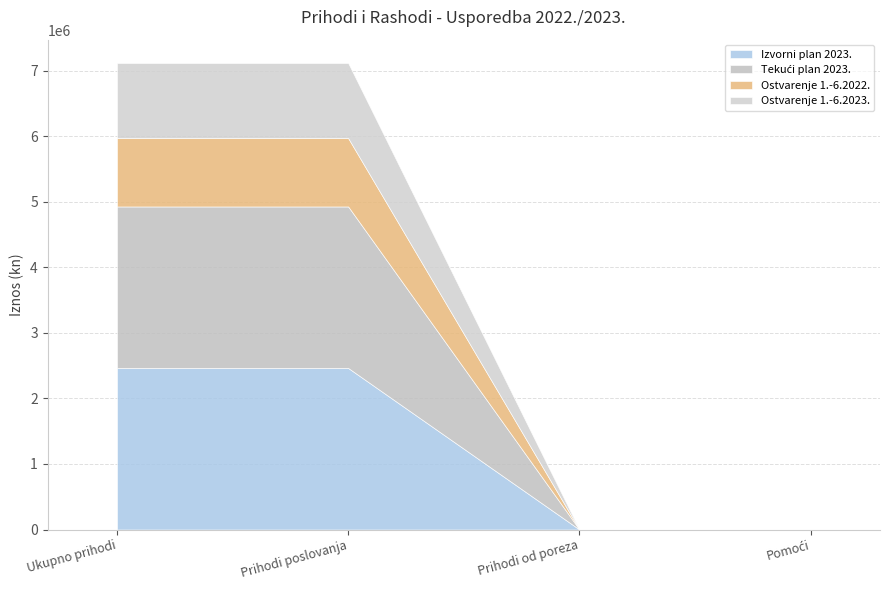

What are all the series names shown in the legend?

Izvorni plan 2023., Tekući plan 2023., Ostvarenje 1.-6.2022., Ostvarenje 1.-6.2023.